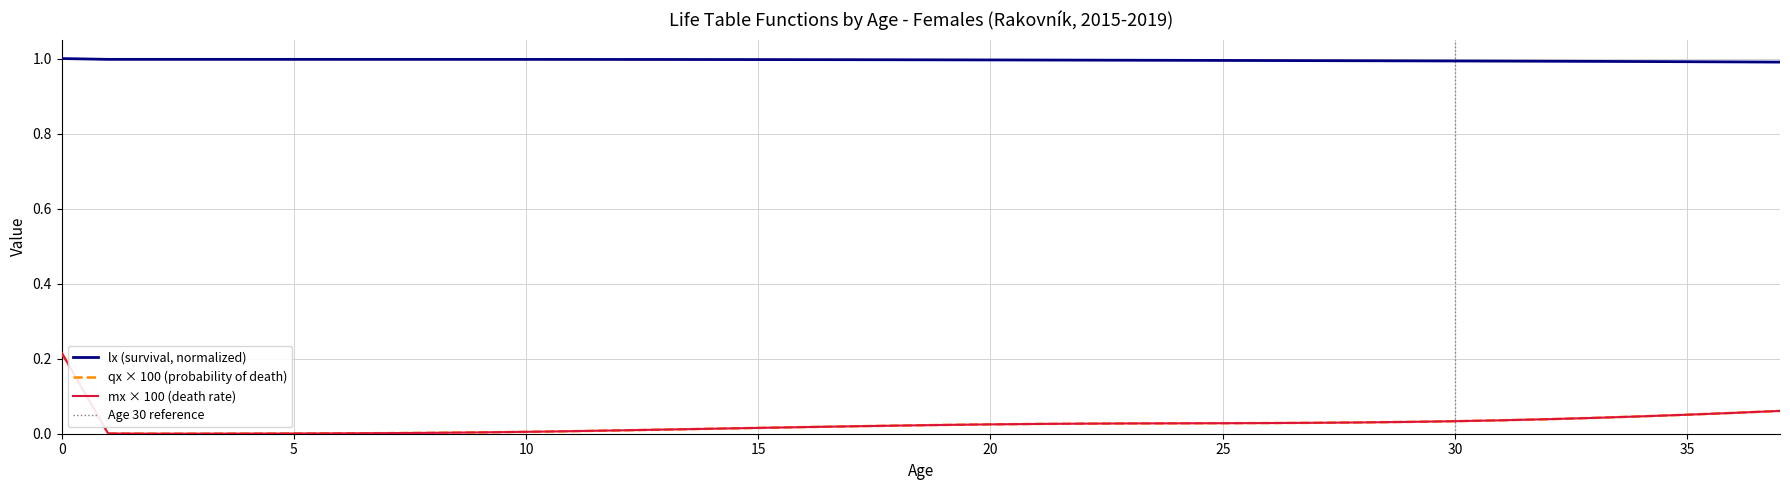

What is the sum of all lx values?

37.8